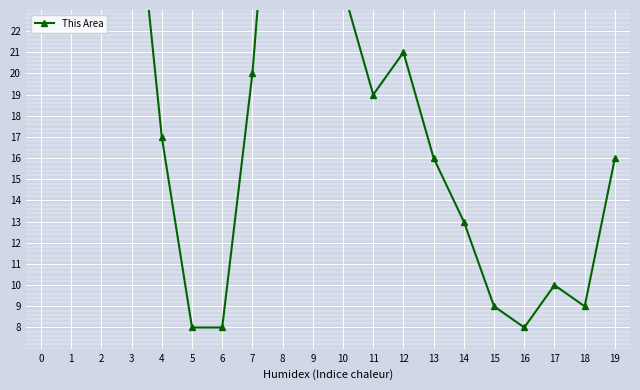

What is the difference between the values at 6 and 0?

36